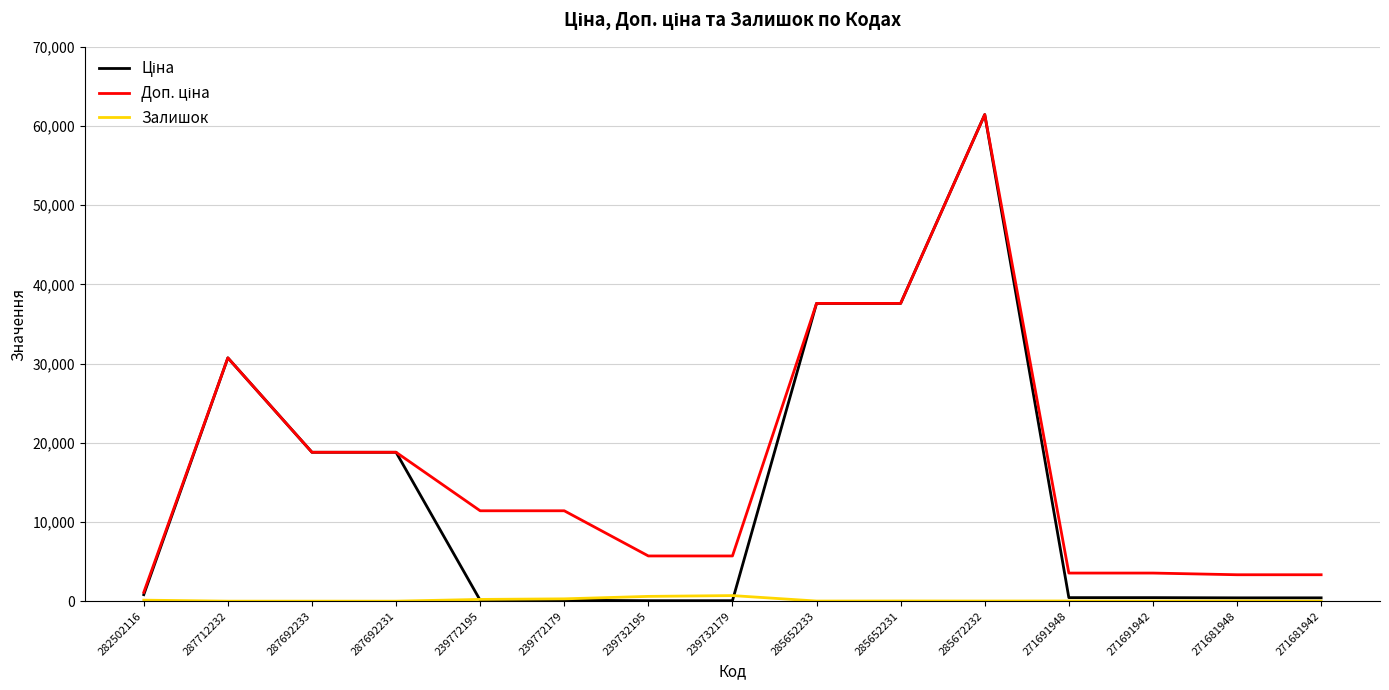

What is the total value across all series at 287692233?

37593.6